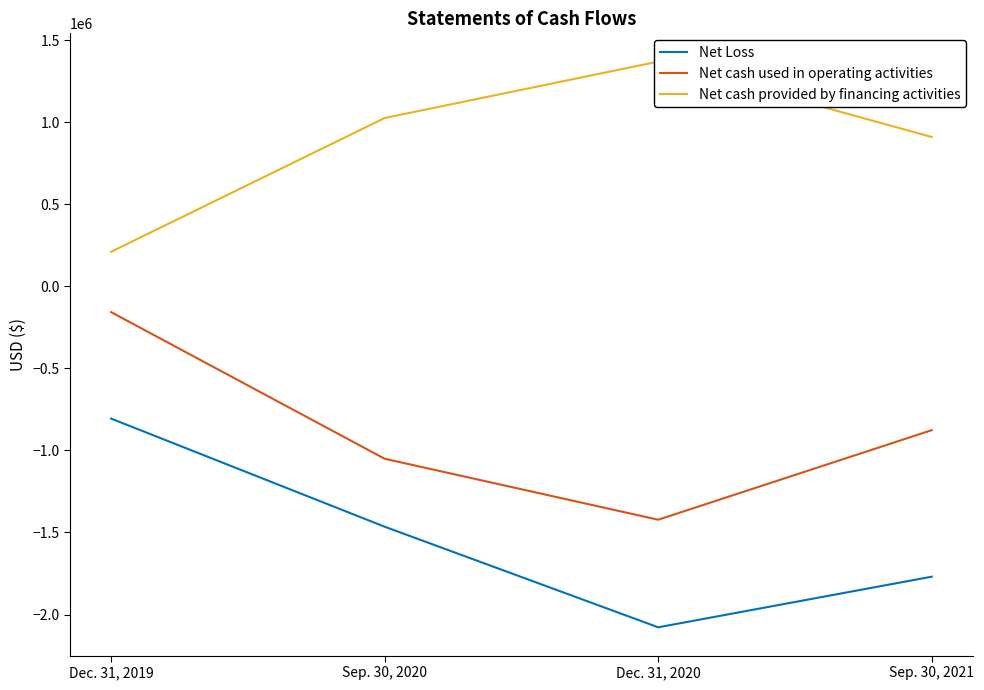

How many data points in Net Loss are above -1464796?

1